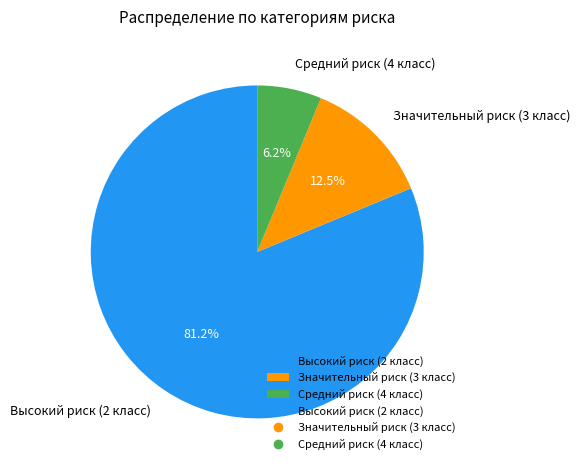

Do Значительный риск (3 класс) and Высокий риск (2 класс) together represent more than half of the pie?

Yes